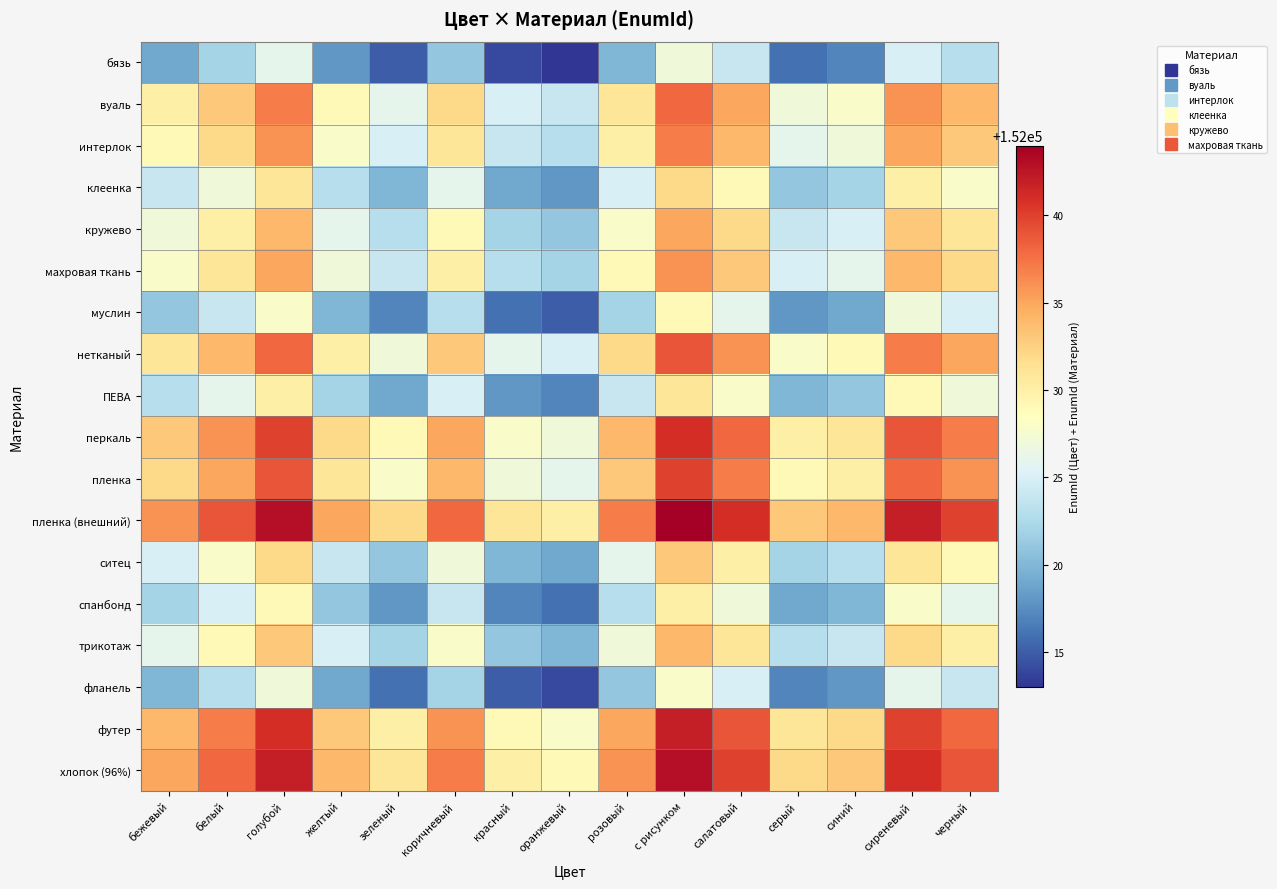

Rank the series by their maximum value, from lowest to highest.

бязь, фланель, муслин, спанбонд, ПЕВА, клеенка, ситец, трикотаж, кружево, махровая ткань, интерлок, вуаль, нетканый, пленка, перкаль, футер, хлопок (96%), пленка (внешний)